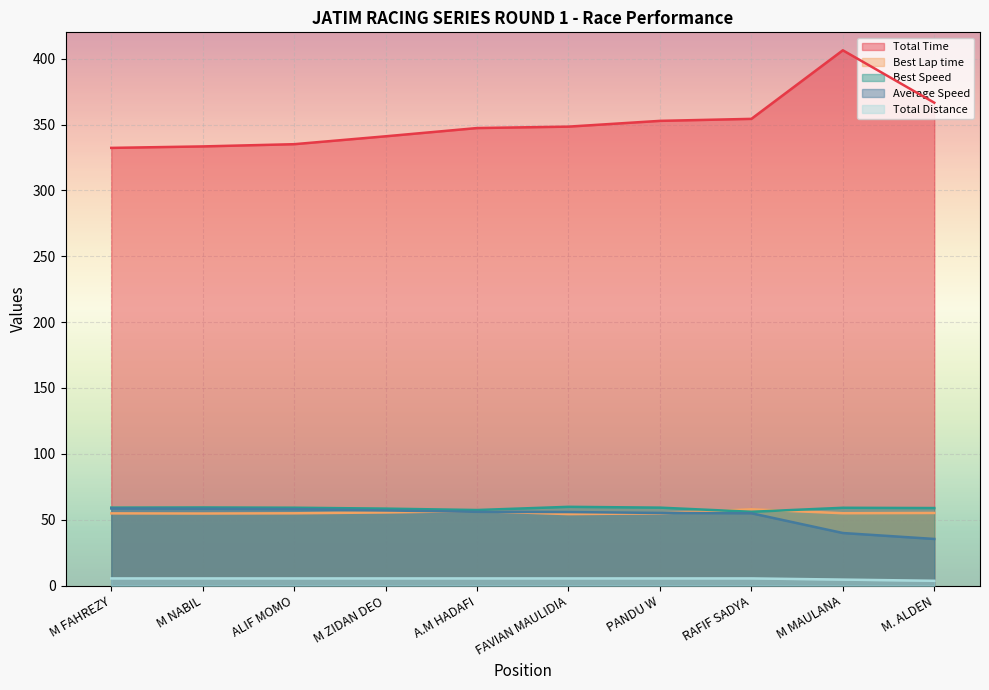

Reading left to right, list all the values displayed in this chart.

Total Time: M FAHREZY=332.3	M NABIL=333.4	ALIF MOMO=335.1	M ZIDAN DEO=341.1	A.M HADAFI=347.3	FAVIAN MAULIDIA=348.4	PANDU W=352.8	RAFIF SADYA=354.3	M MAULANA=406.4	M. ALDEN=366.6
Best Lap time: M FAHREZY=54.8	M NABIL=54.7	ALIF MOMO=54.8	M ZIDAN DEO=55.5	A.M HADAFI=56.5	FAVIAN MAULIDIA=54.2	PANDU W=54.8	RAFIF SADYA=57.9	M MAULANA=54.9	M. ALDEN=55.1
Best Speed: M FAHREZY=59.1	M NABIL=59.3	ALIF MOMO=59.1	M ZIDAN DEO=58.4	A.M HADAFI=57.3	FAVIAN MAULIDIA=59.8	PANDU W=59.1	RAFIF SADYA=56.0	M MAULANA=59.0	M. ALDEN=58.8
Average Speed: M FAHREZY=58.5	M NABIL=58.3	ALIF MOMO=58.0	M ZIDAN DEO=57.0	A.M HADAFI=56.0	FAVIAN MAULIDIA=55.8	PANDU W=55.1	RAFIF SADYA=54.9	M MAULANA=39.9	M. ALDEN=35.4
Total Distance: M FAHREZY=5.4	M NABIL=5.4	ALIF MOMO=5.4	M ZIDAN DEO=5.4	A.M HADAFI=5.4	FAVIAN MAULIDIA=5.4	PANDU W=5.4	RAFIF SADYA=5.4	M MAULANA=4.5	M. ALDEN=3.6